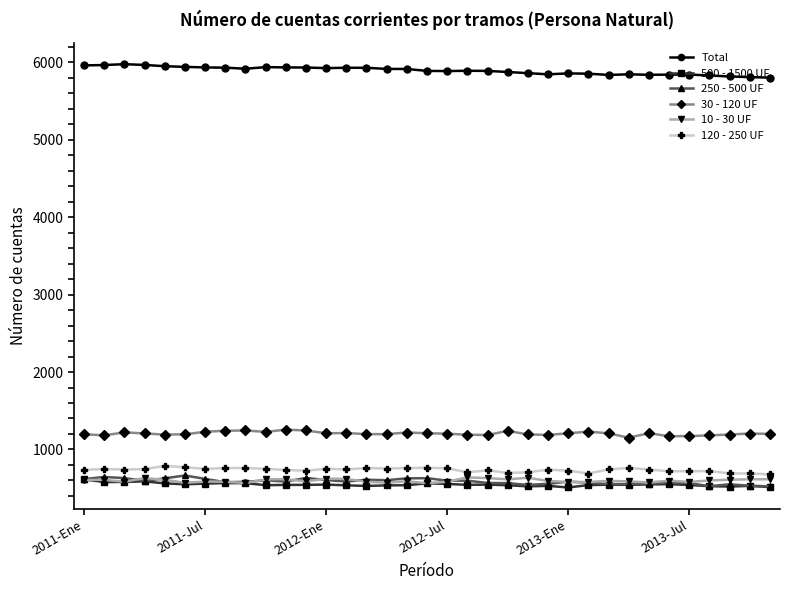

True or false: Total and 500 - 1500 UF intersect in this chart.

False